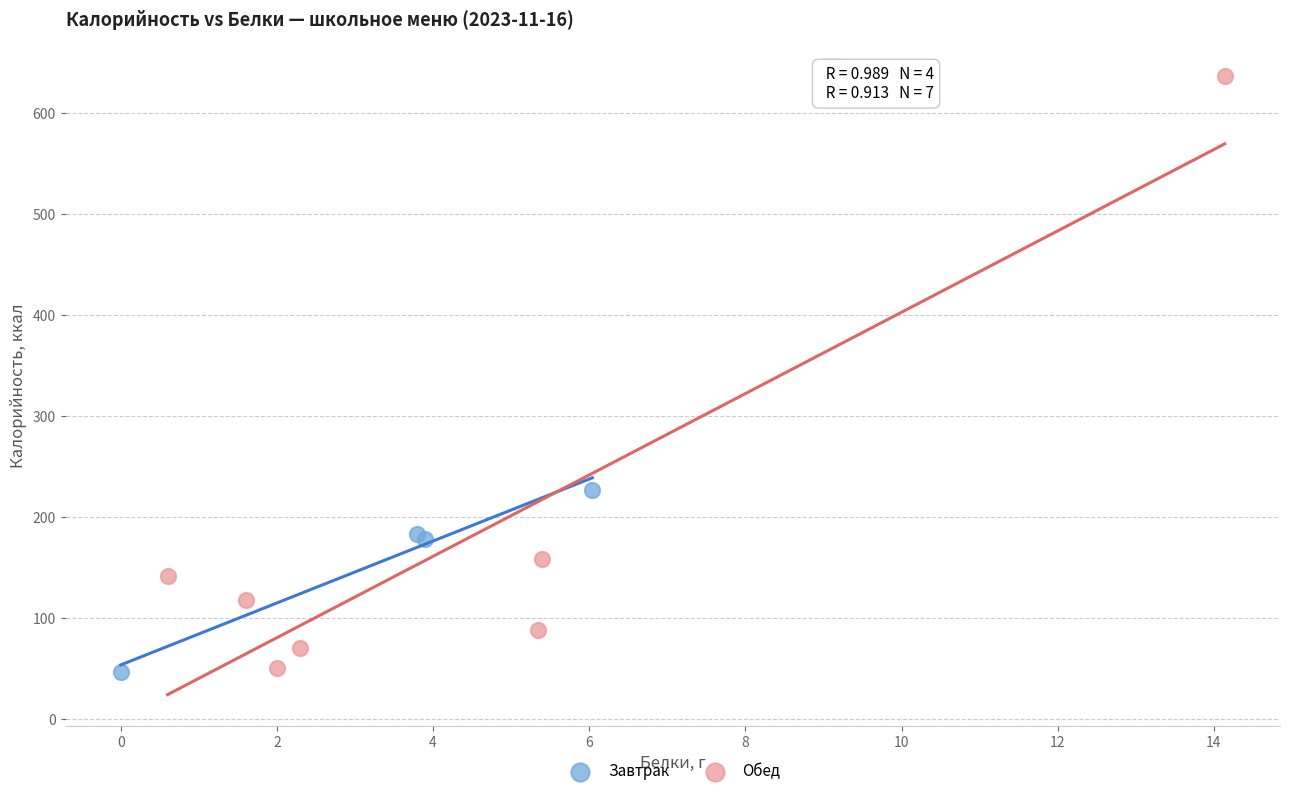

Which series has the widest spread of Y values?

Обед